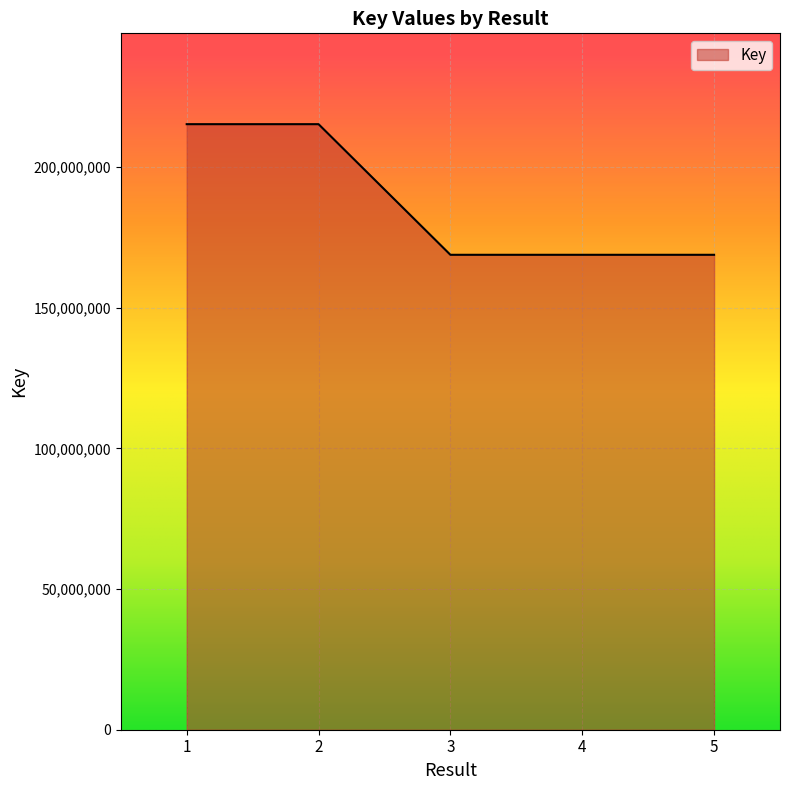

What is the change in value from 1 to 3?

-46444692